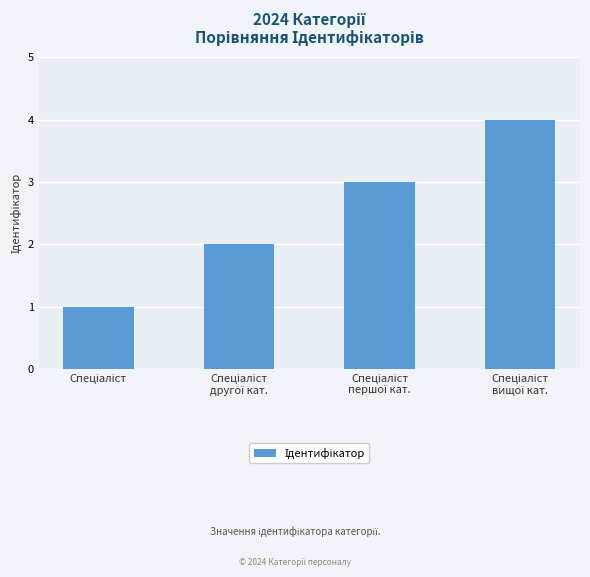

How many data points are less than 3?

2